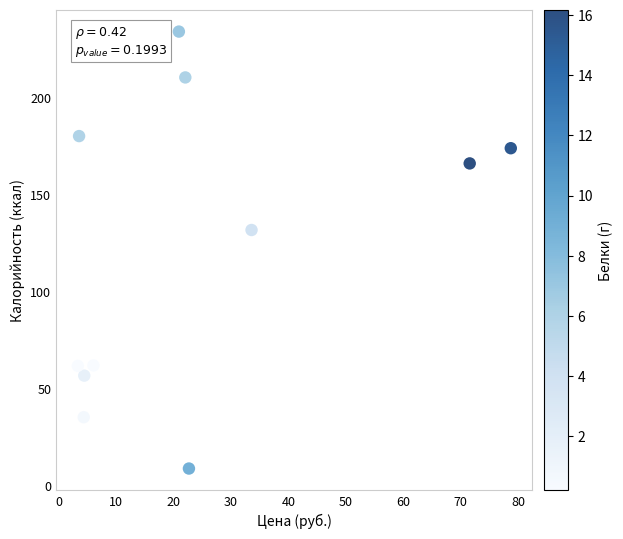

What Y value in the scatter plot is closest to 121?

131.6